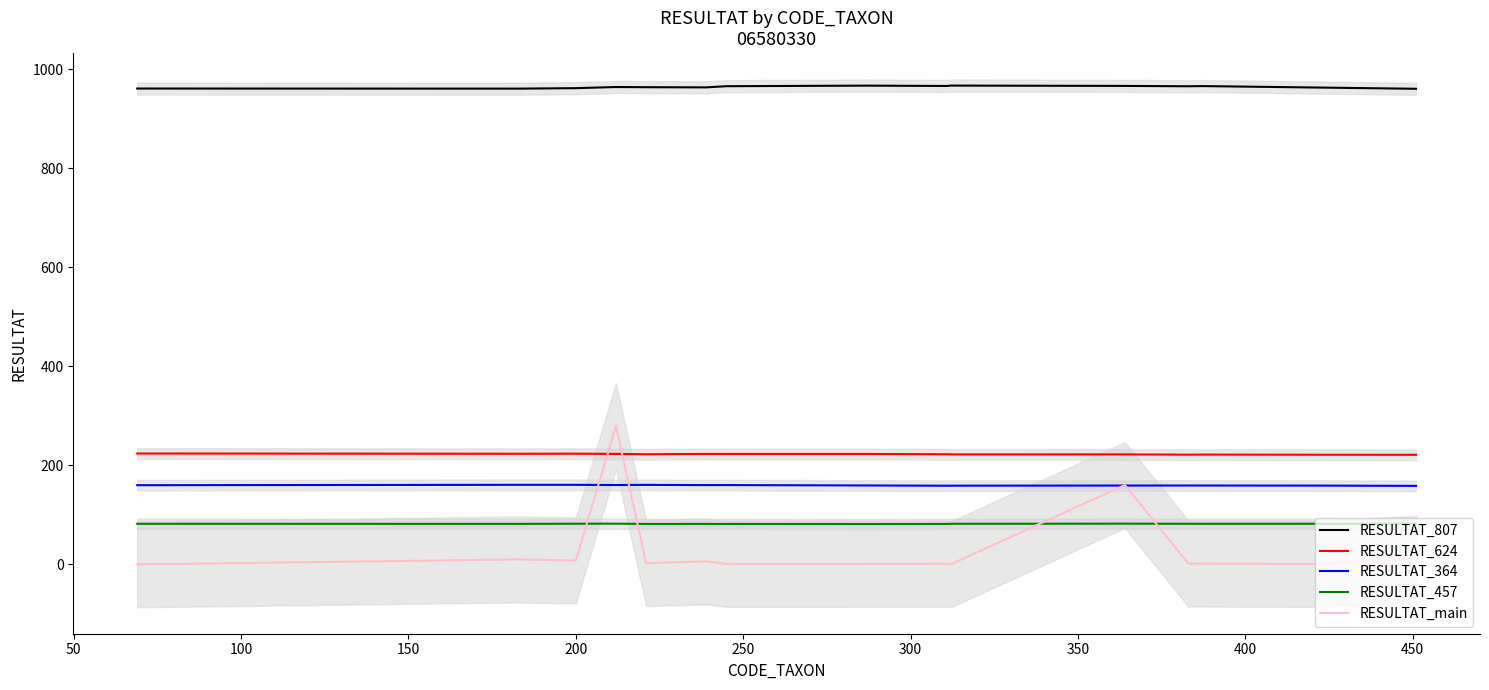

What is the difference between the maximum and minimum values in the RESULTAT_364 series?

2.1